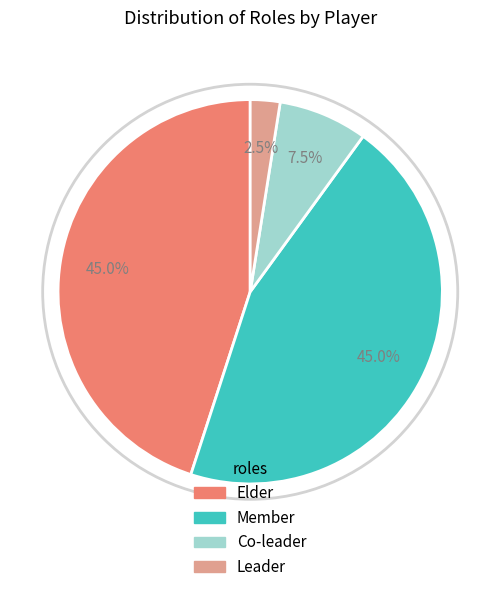

Which has a higher value, Co-leader or Elder?

Elder